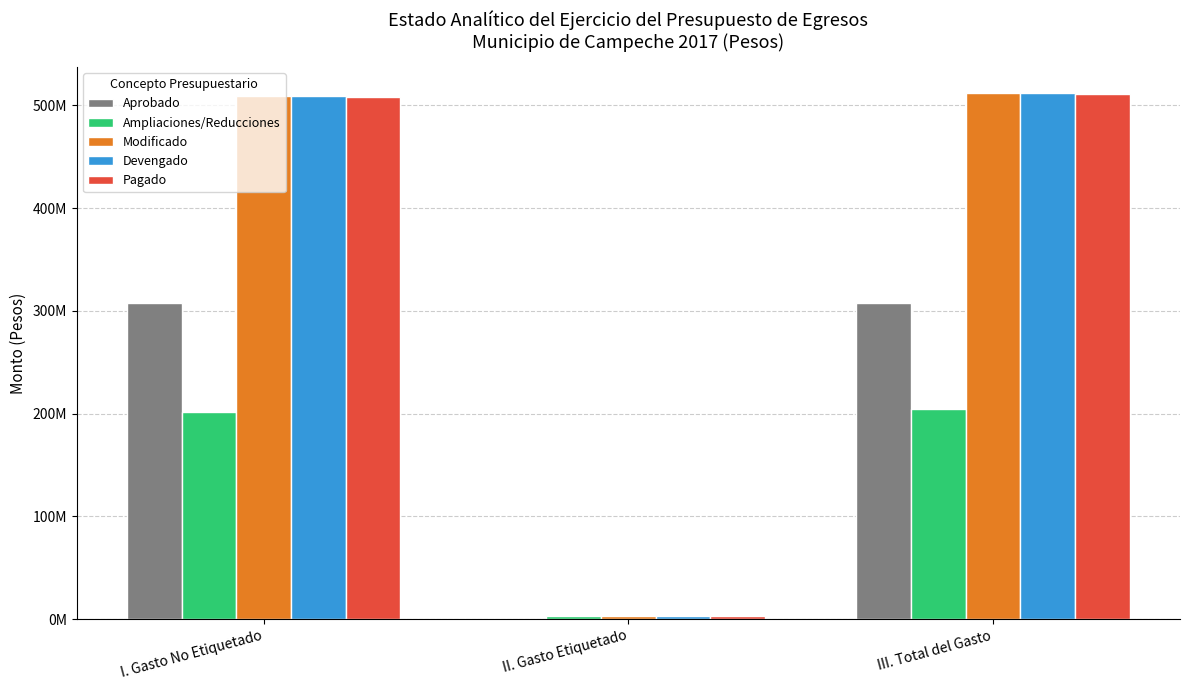

What are all the series names shown in the legend?

Aprobado, Ampliaciones/Reducciones, Modificado, Devengado, Pagado